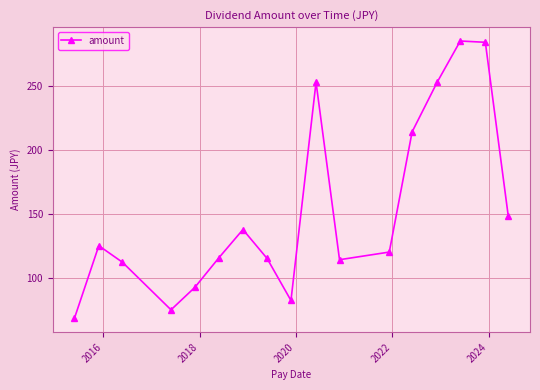

What is the difference between the maximum and minimum values?

217.7